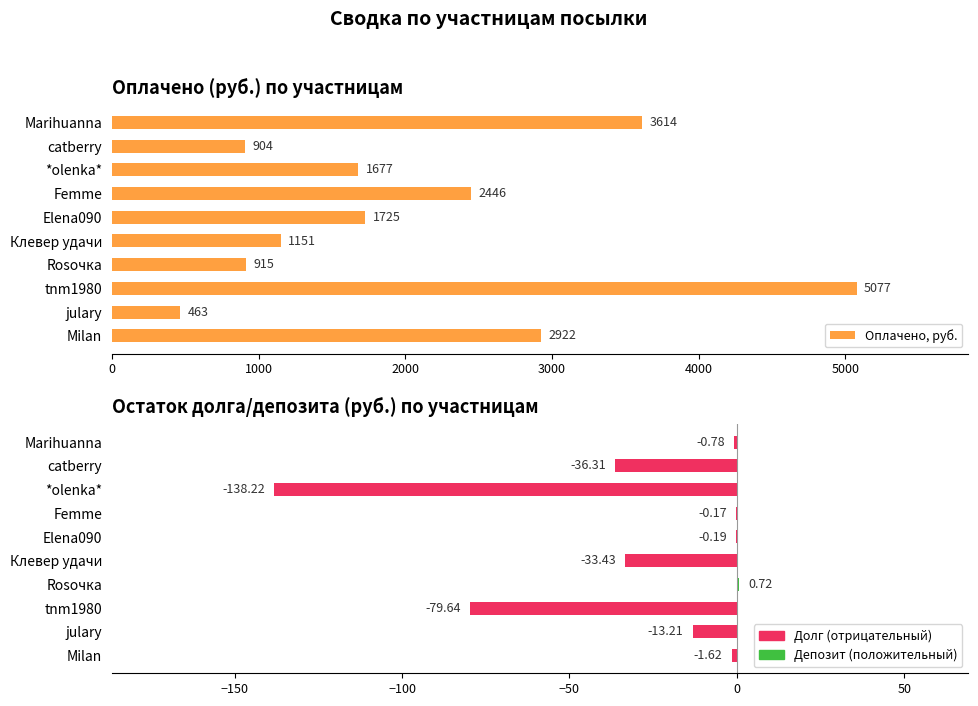

How many categories are shown in the chart?

10